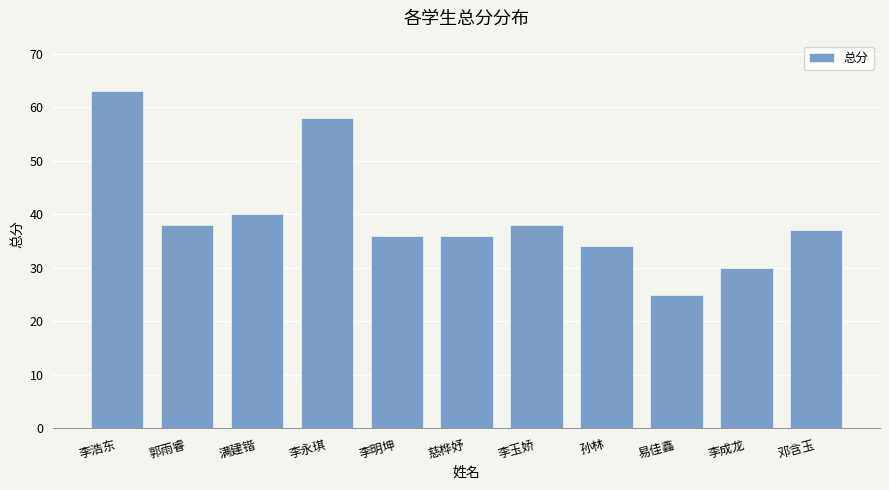

What value does the data have at 李玉娇, to the nearest 5?

40